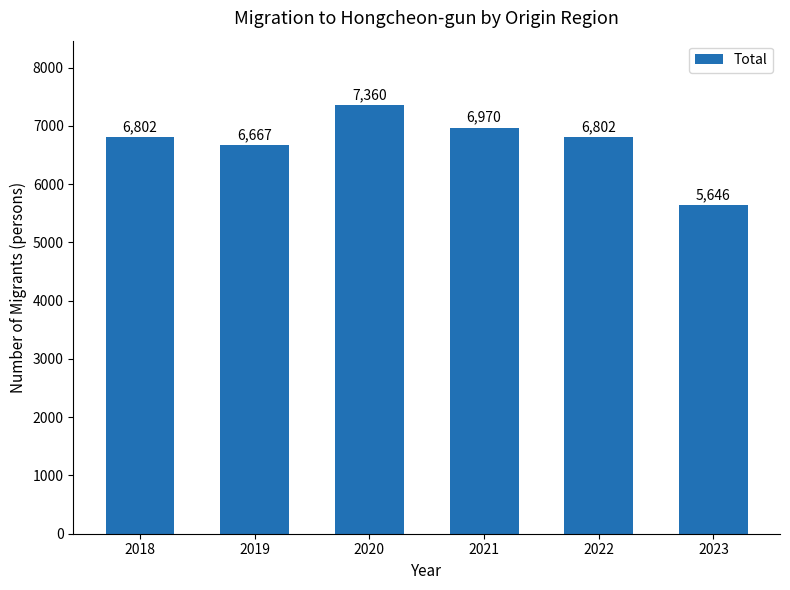

Which category has the lowest value across all series?

2023